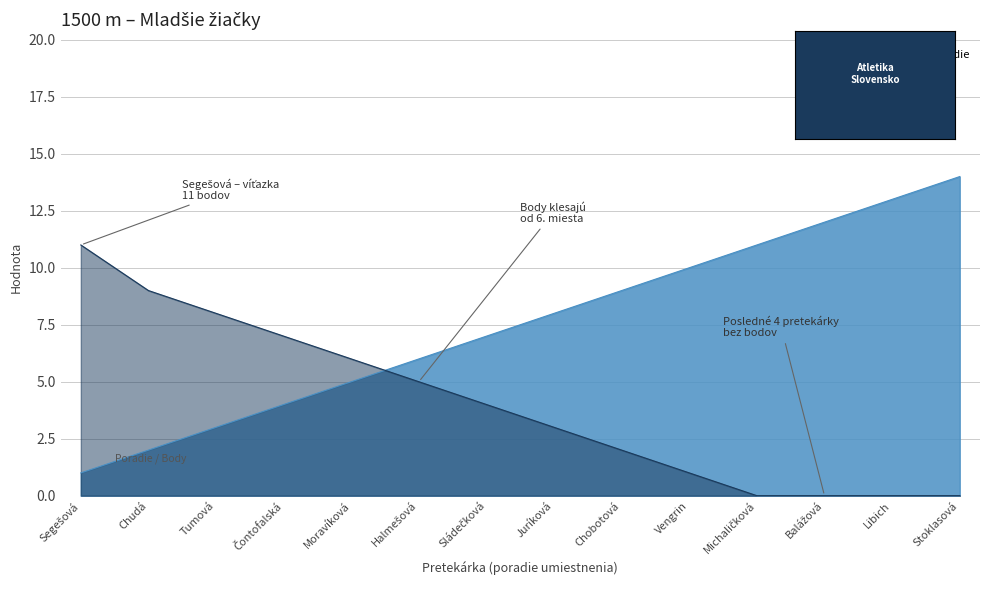

List the series in order of their overall mean, lowest first.

Body, Poradie